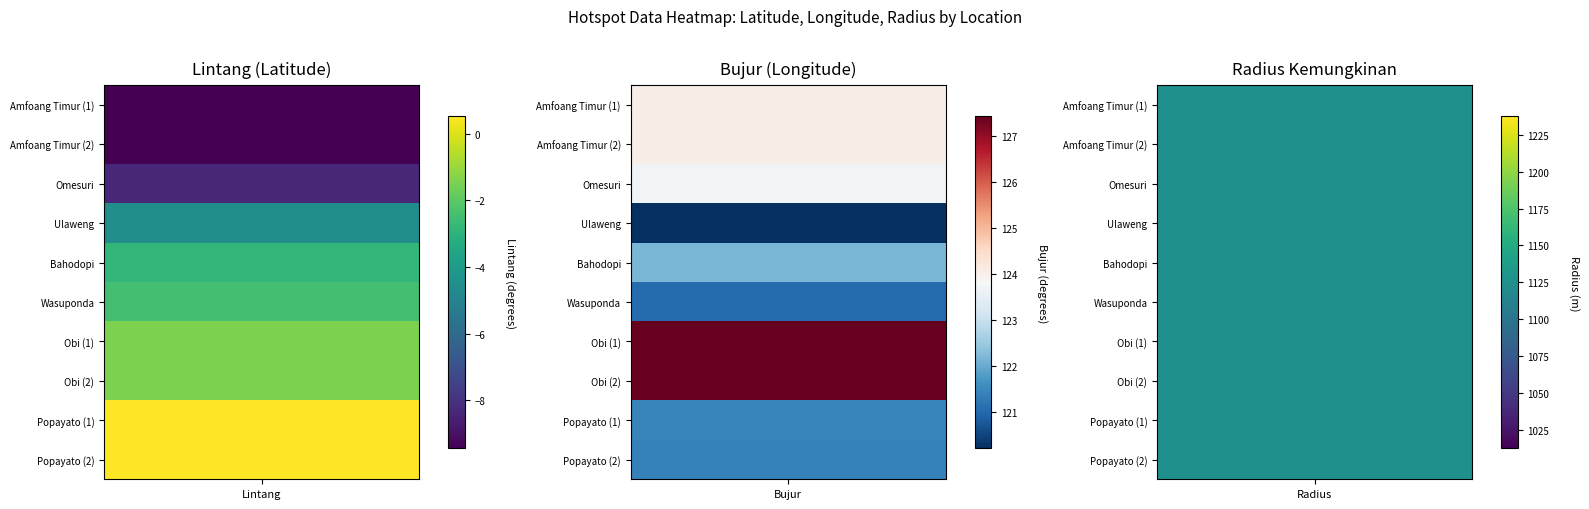

The value of Amfoang Timur at Omesuri is 1125.0. True or false?

True